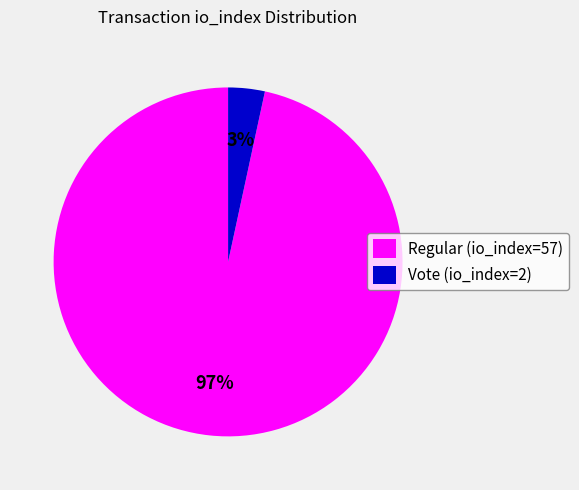

Do Vote (io_index=2) and Regular (io_index=57) together represent more than half of the pie?

Yes